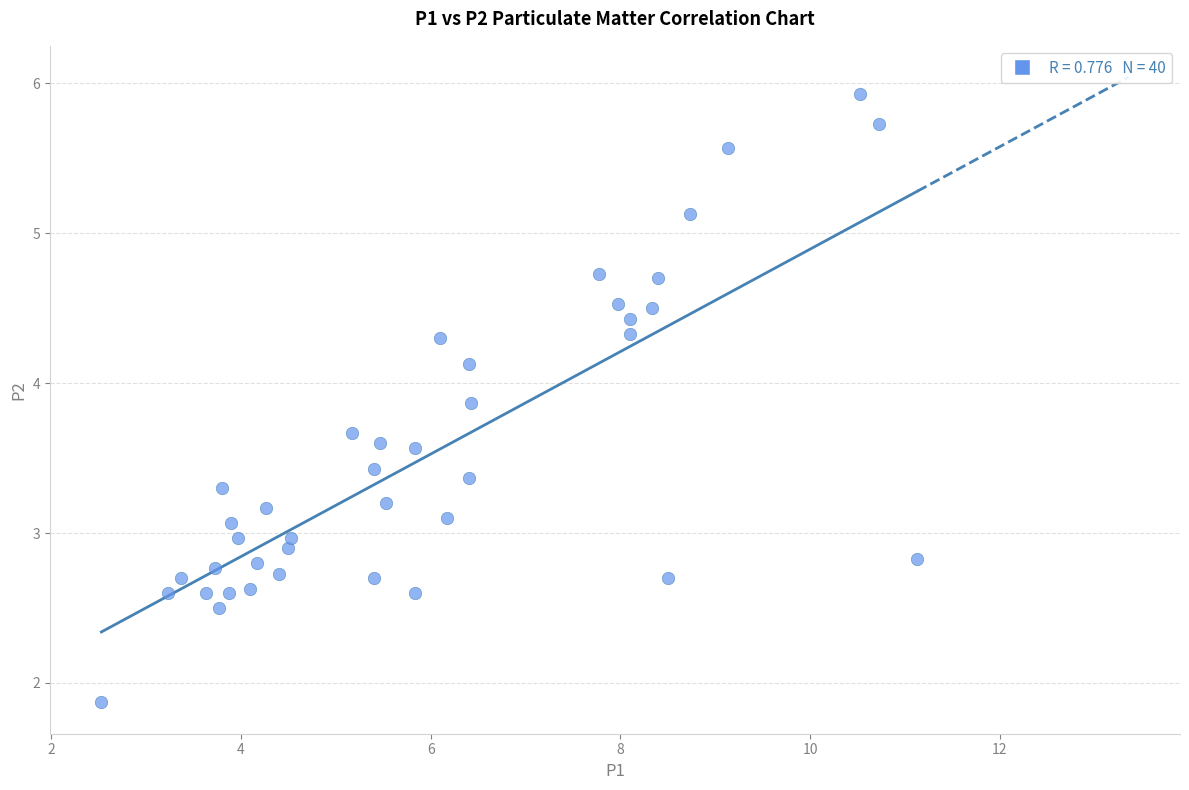

What is the range of X values (max minus min)?

8.6